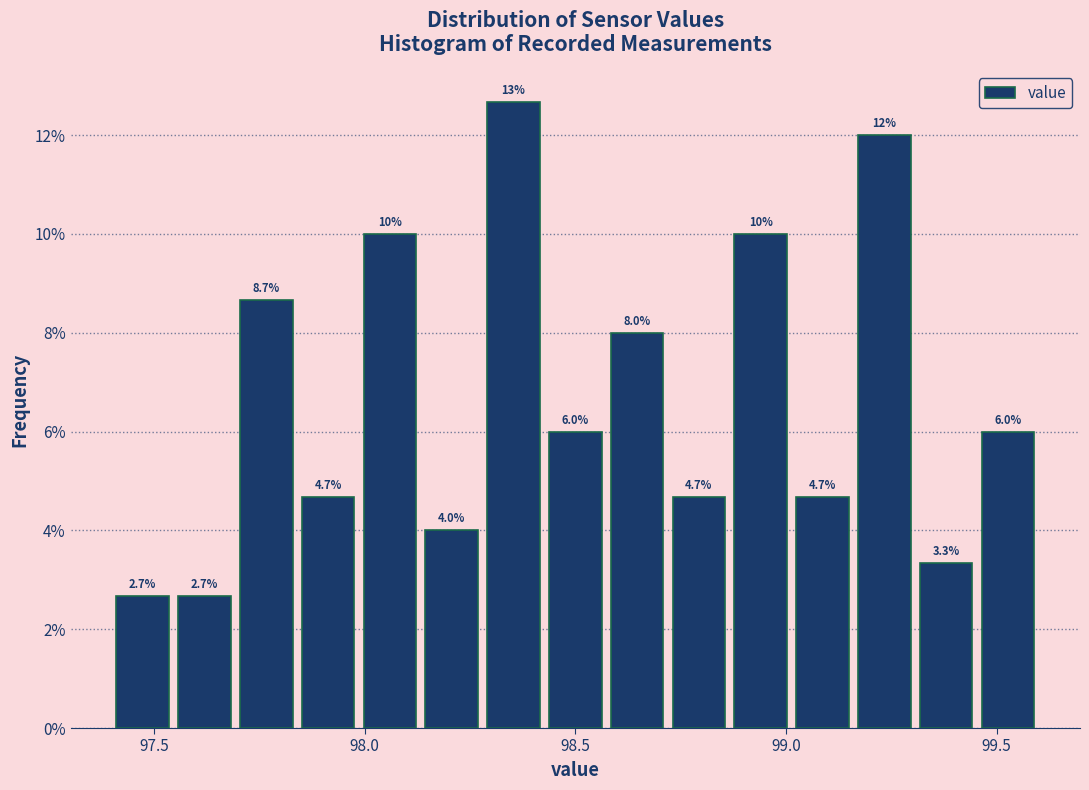

Around what value on the x-axis is the tallest bar? Give the approximate position of its centre, as read against the axis.

98.35